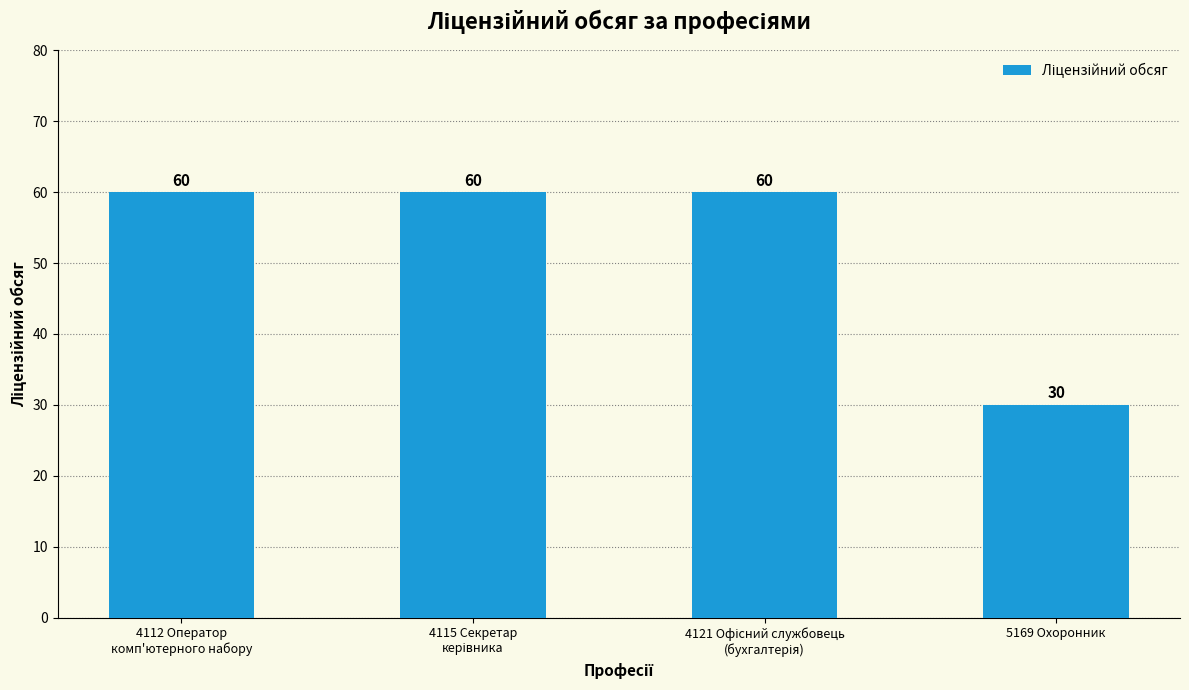

At which category does the chart reach its minimum across all series?

5169 Охоронник